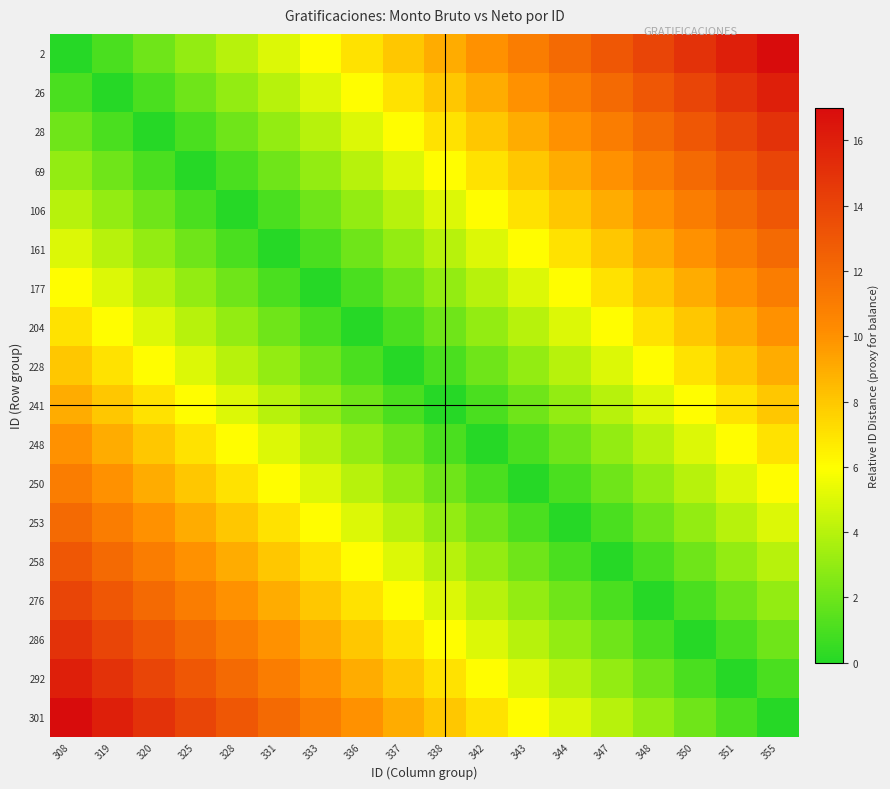

Which label corresponds to the smallest value in the chart?

308